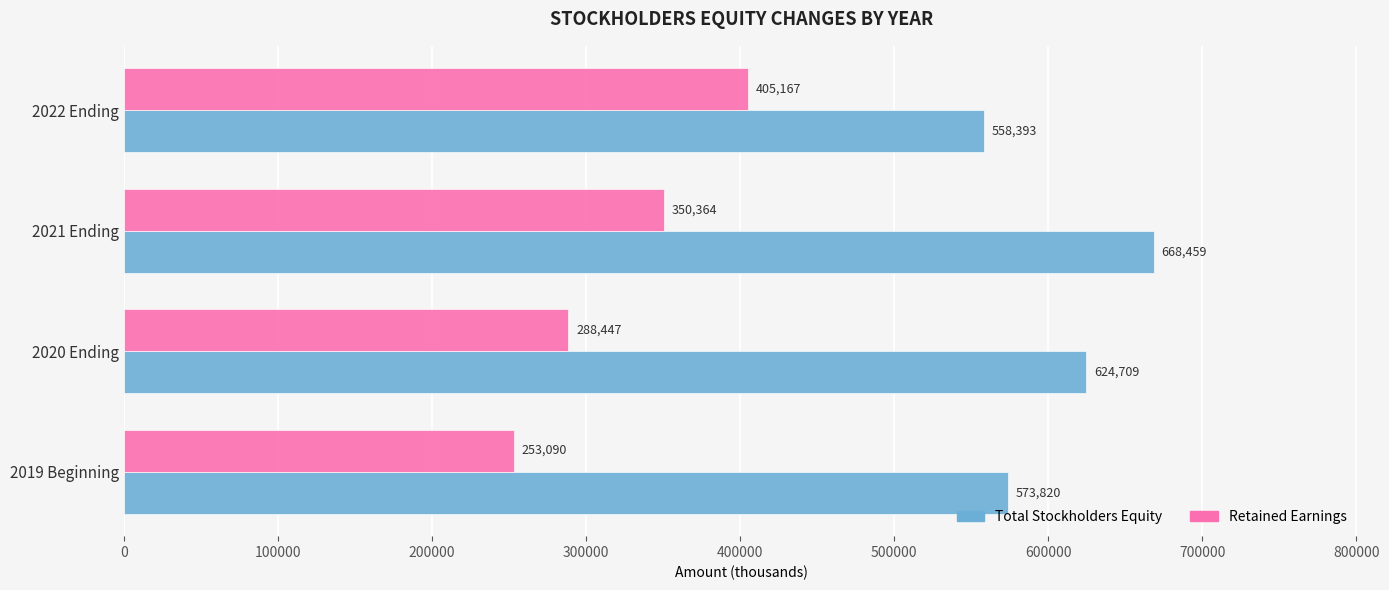

At which category is the sum across all series the highest?

2021 Ending